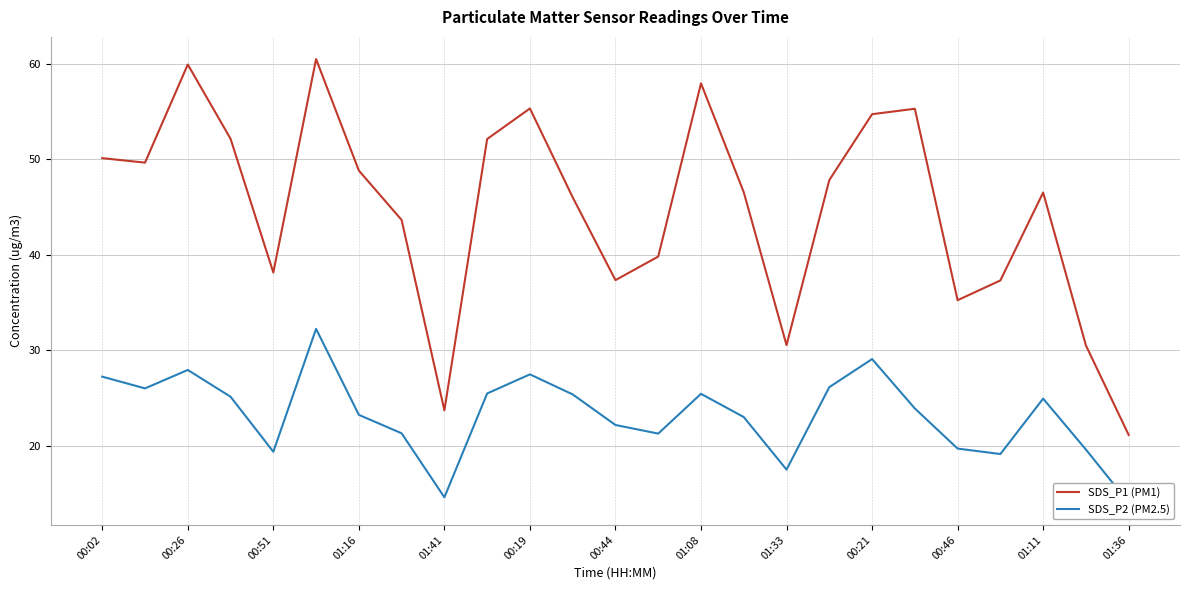

Which category has the lowest value in the SDS_P1 (PM1) series?

01:36